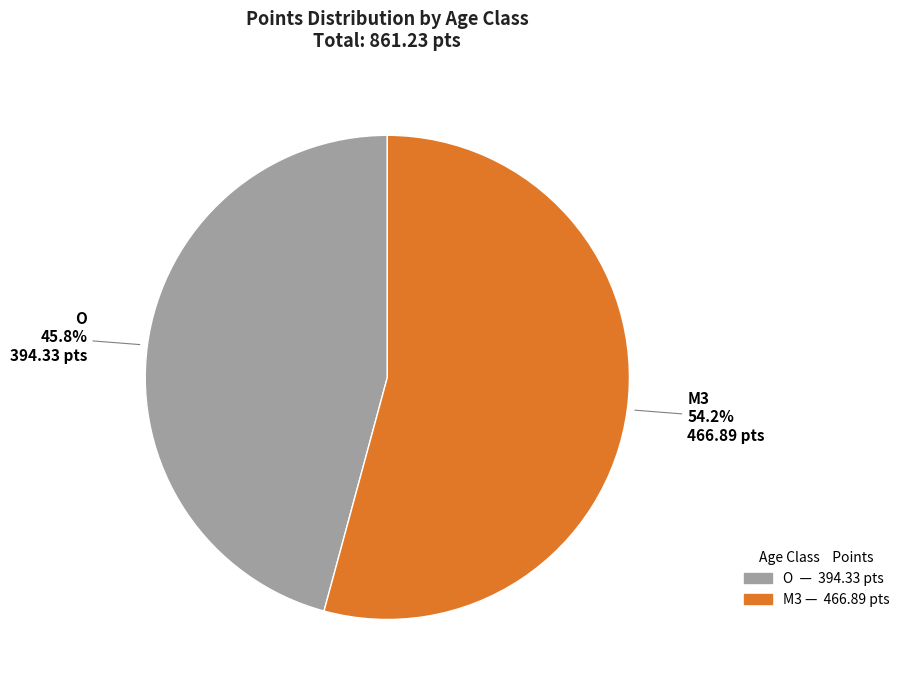

Is it true that O is 46% of the pie?

True